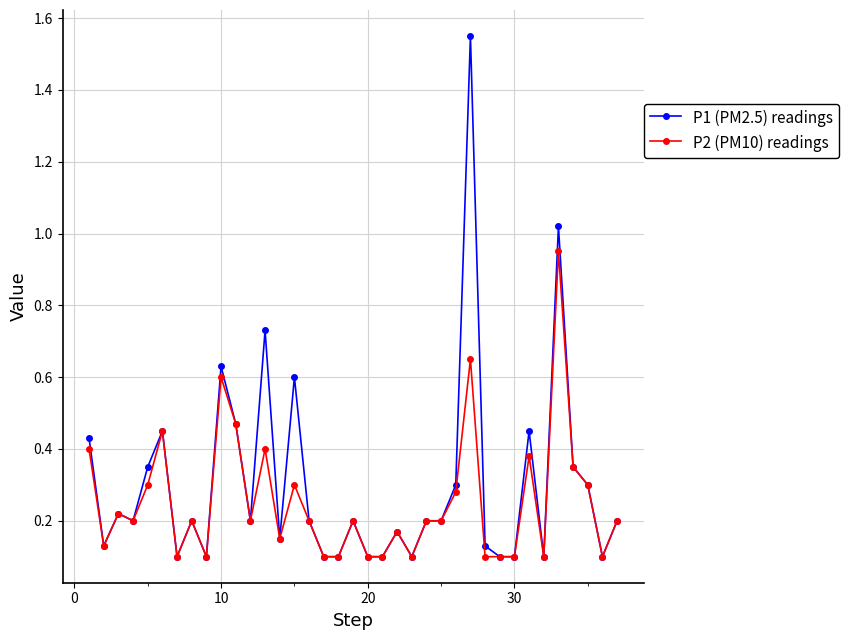

List the series in order of their peak value, lowest first.

P2 (PM10) readings, P1 (PM2.5) readings